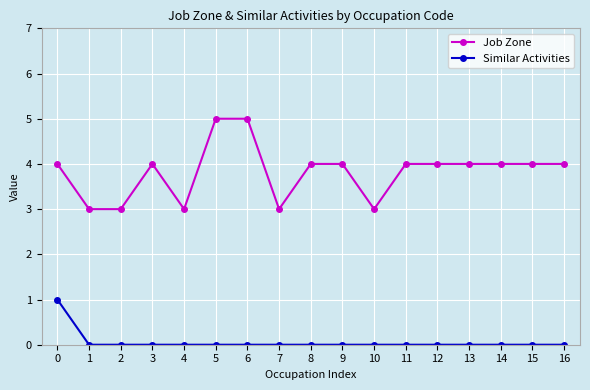

What is the value of the Job Zone point at the 14th from the left?

4